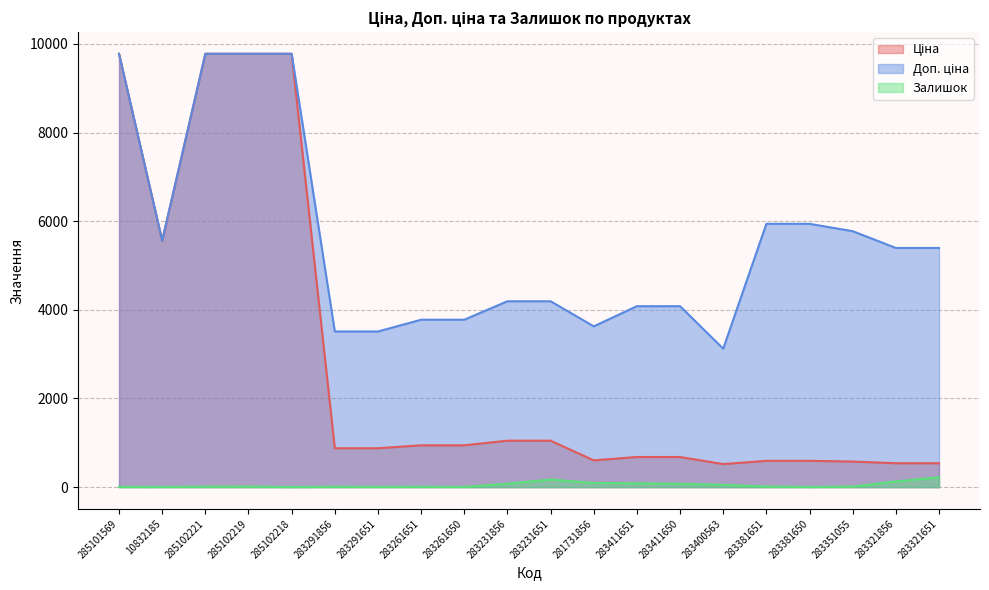

At 283291651, list the series in order from largest to smallest.

Доп. ціна, Ціна, Залишок